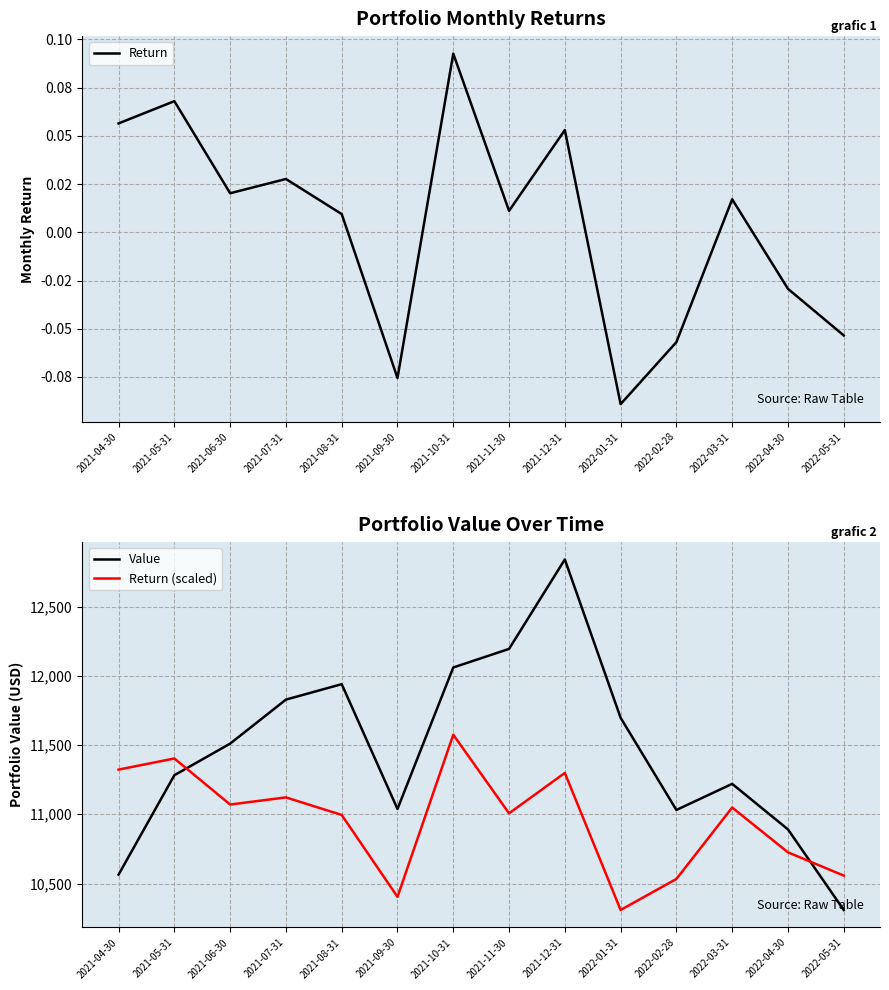

The value of Value at 2021-11-30 is 12194.8. True or false?

True